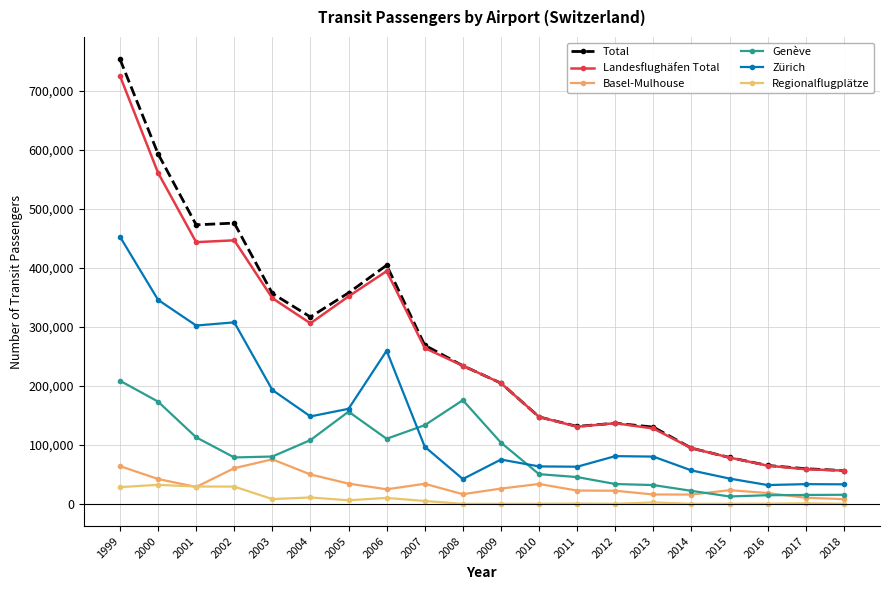

At which label does Landesflughäfen Total first exceed 234025?

1999